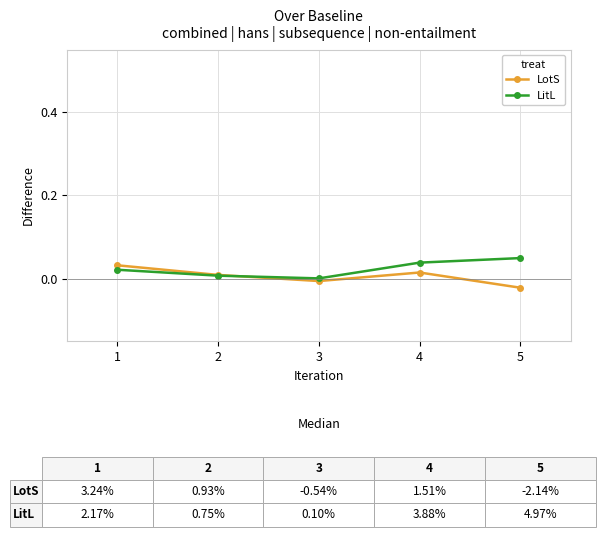

What is the total value across all series at 4?

0.1